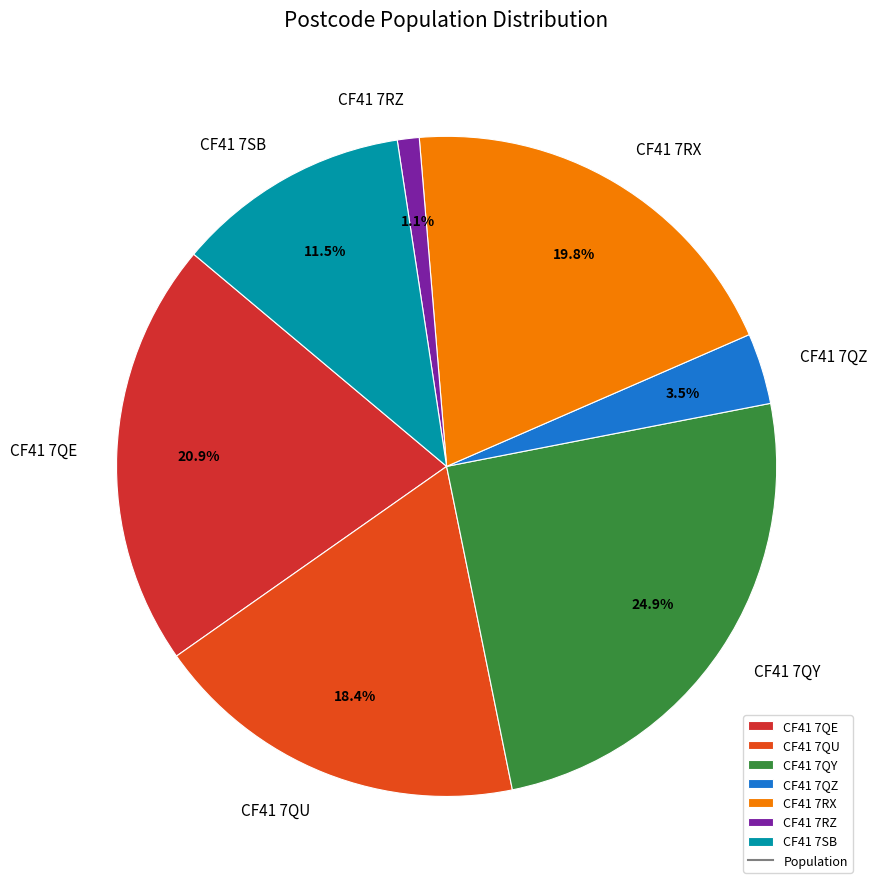

Is the sum of CF41 7SB and CF41 7QU greater than half?

No